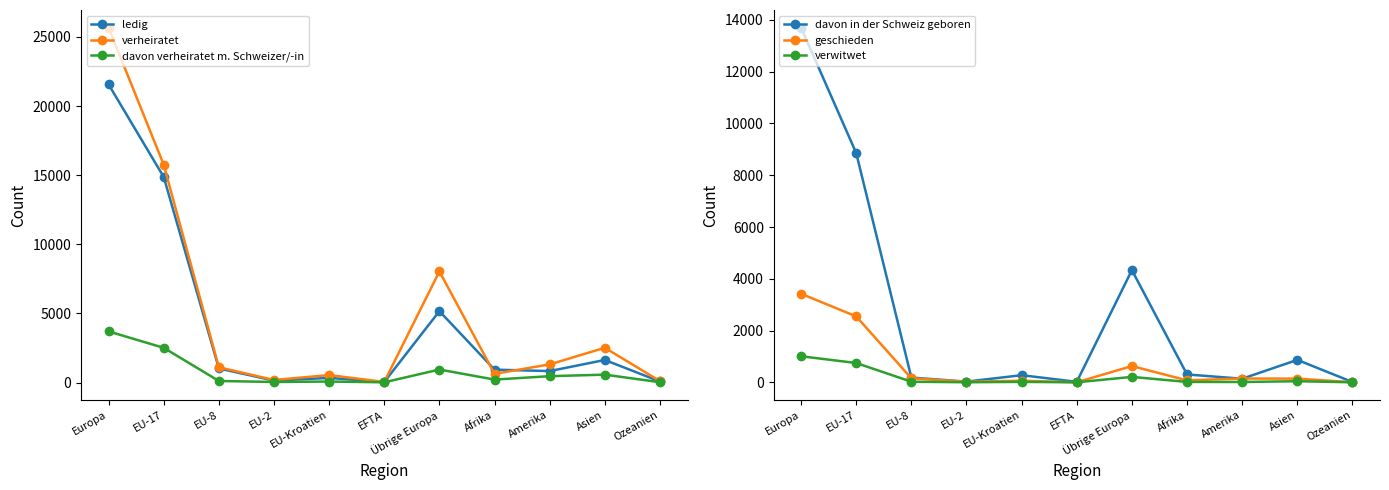

What is the total value across all series at Europa?

69053